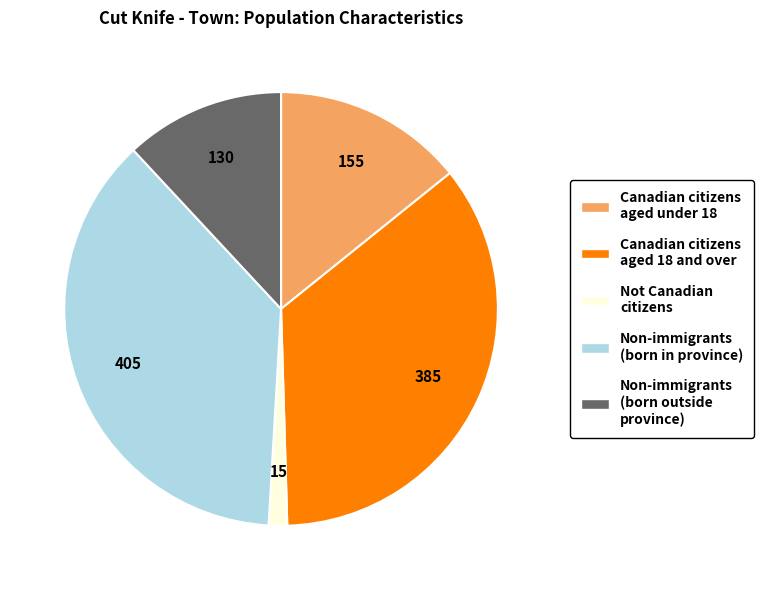

Is the sum of Non-immigrants (born outside province) and Canadian citizens aged under 18 greater than half?

No